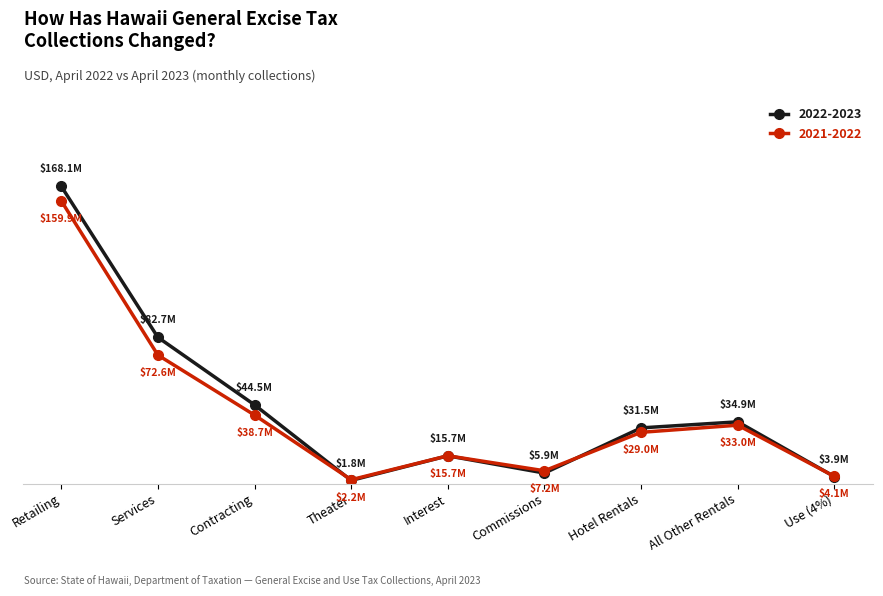

At how many categories does at least one series exceed 62?

2